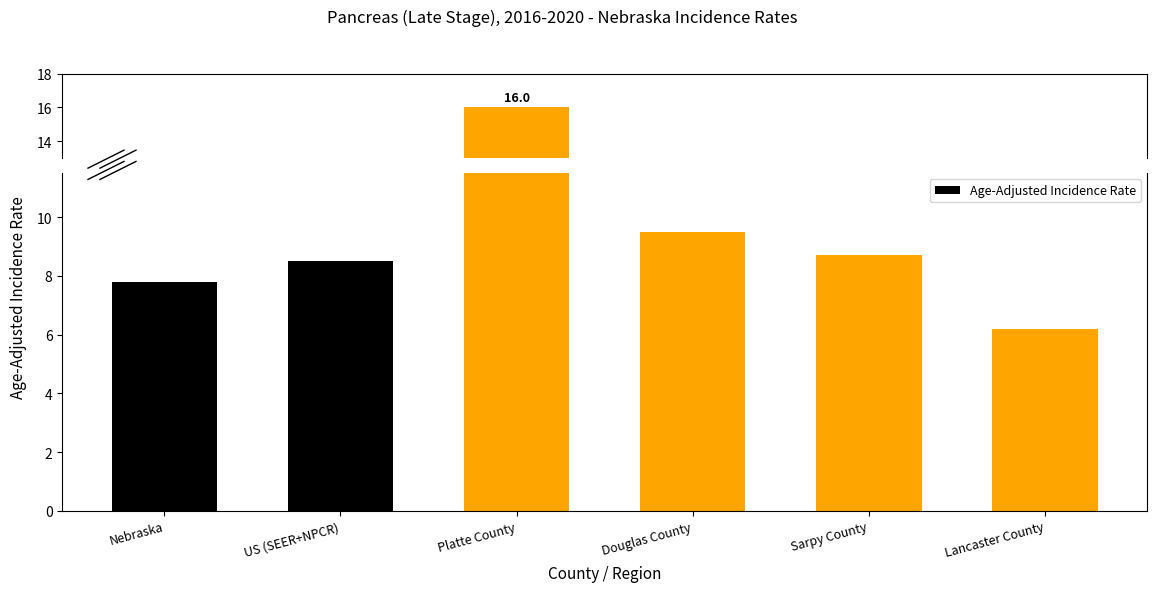

Are the bars horizontal?

No